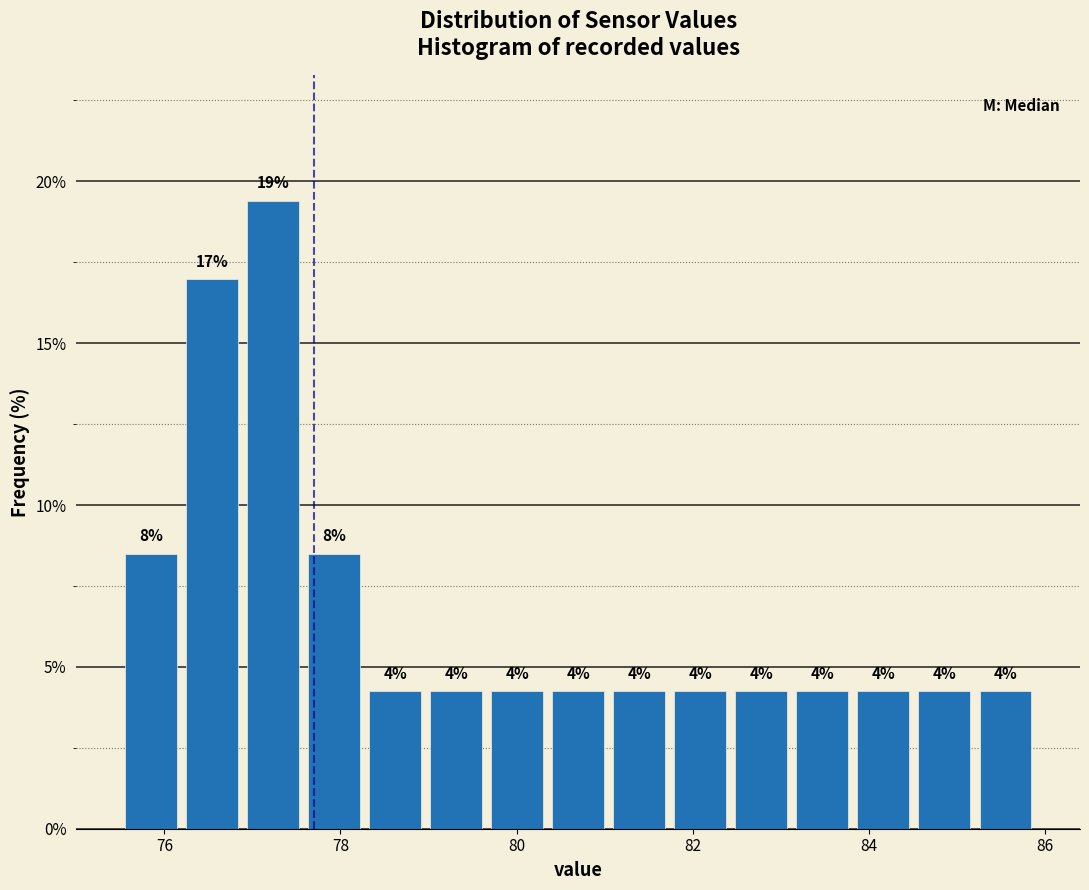

Around what value on the x-axis is the tallest bar? Give the approximate position of its centre, as read against the axis.

77.2